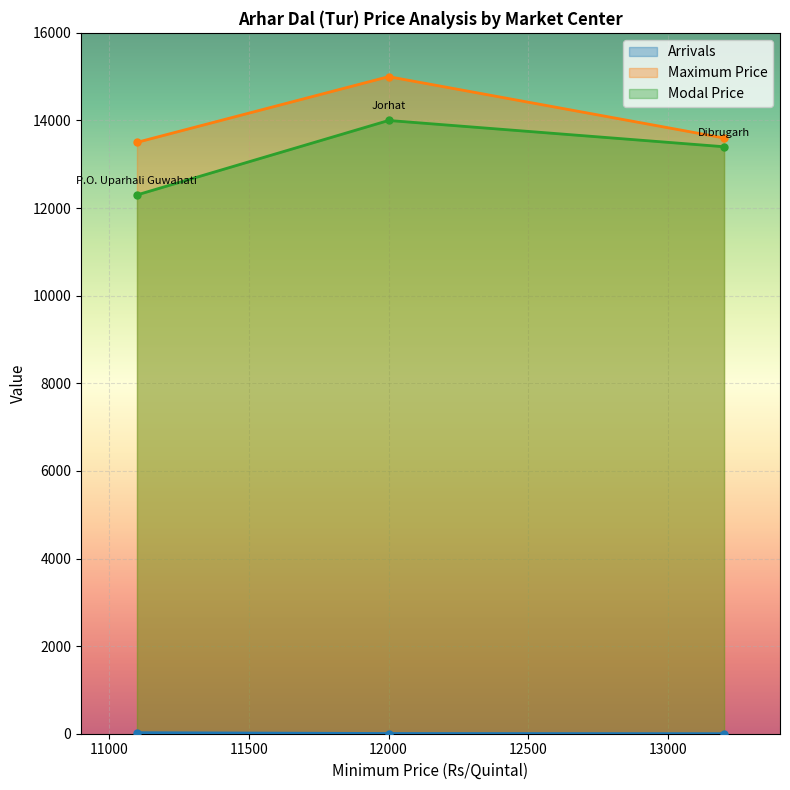

Which category has the highest value across all series?

12000